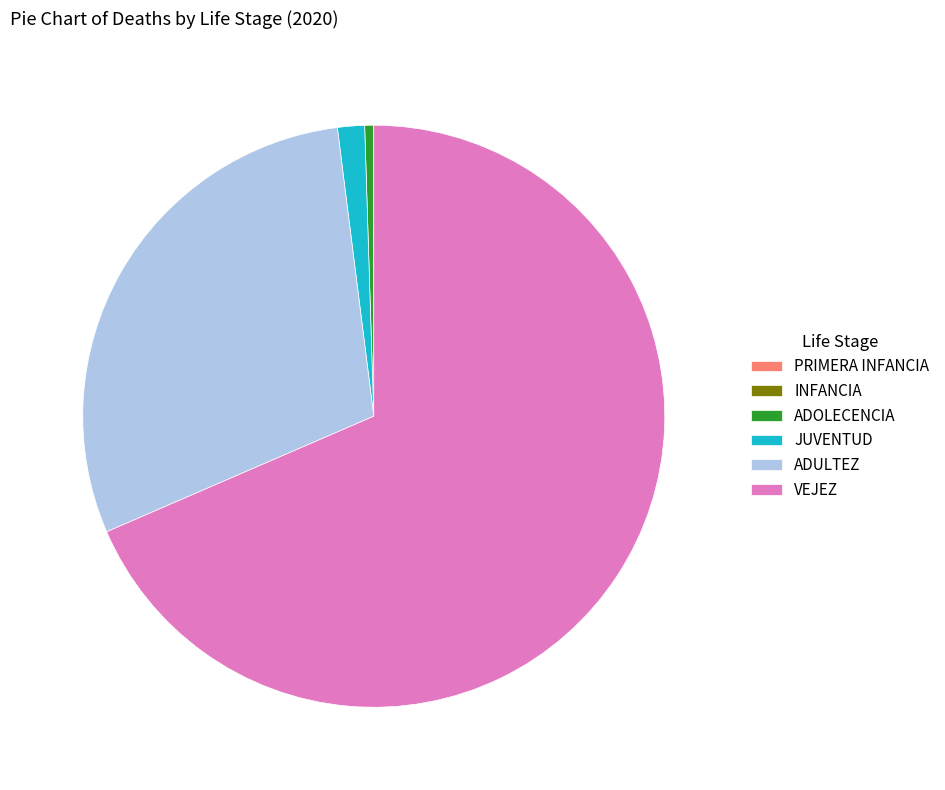

Between JUVENTUD and ADOLECENCIA, which is larger?

JUVENTUD